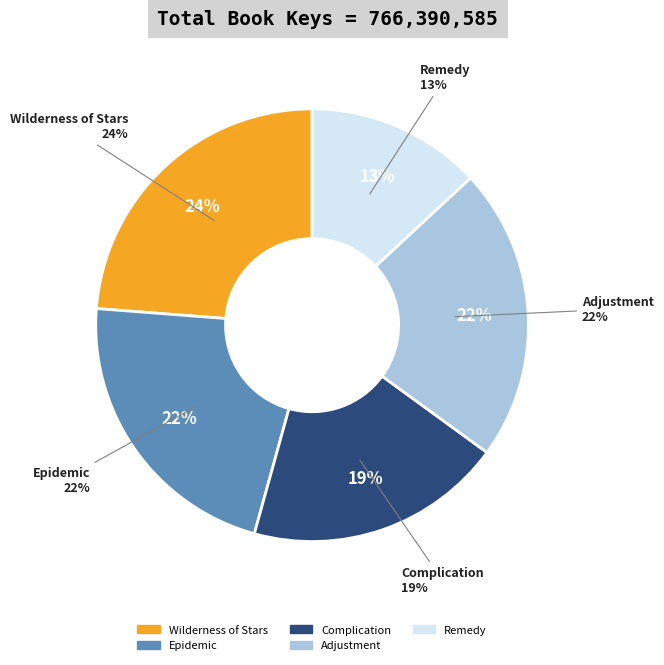

To the nearest percent, what portion does Complication represent?

19%